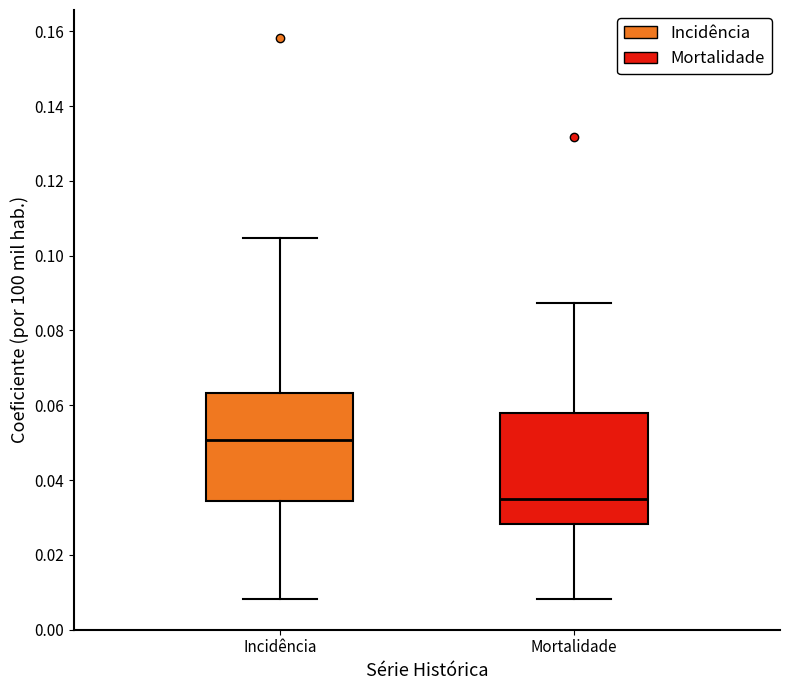

Reading left to right, read every box against the y-axis: the position of its median line, the range the box covers, and the ends of its whiskers. The values are not printed on the chart, so give them approximately, as read against the axis.

Incidência: median 0.050, box 0.034 to 0.064, whiskers 0.008 to 0.104
Mortalidade: median 0.036, box 0.028 to 0.058, whiskers 0.008 to 0.088